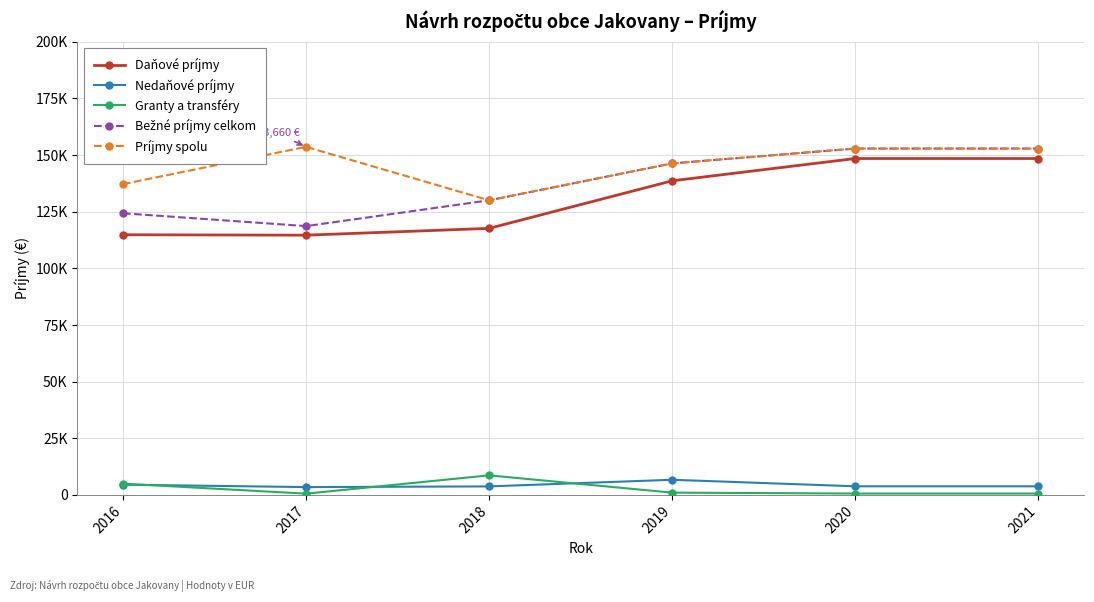

At how many categories does at least one series exceed 151673?

3